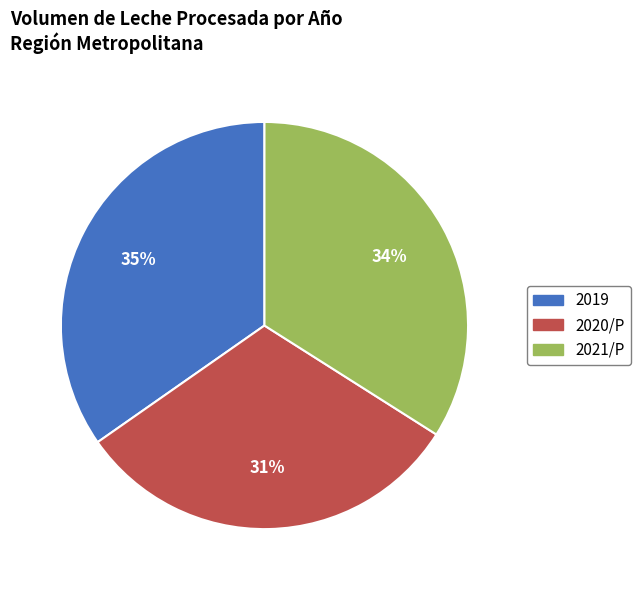

To the nearest percent, what is the average slice percentage?

33%